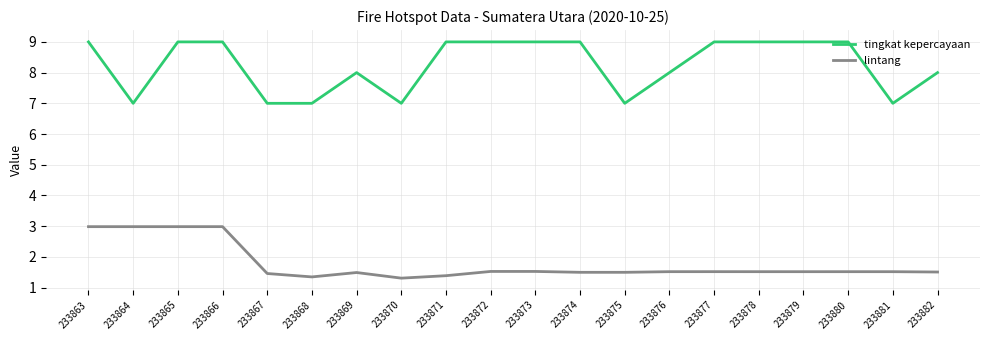

What is the total value across all series at 233872?

10.5